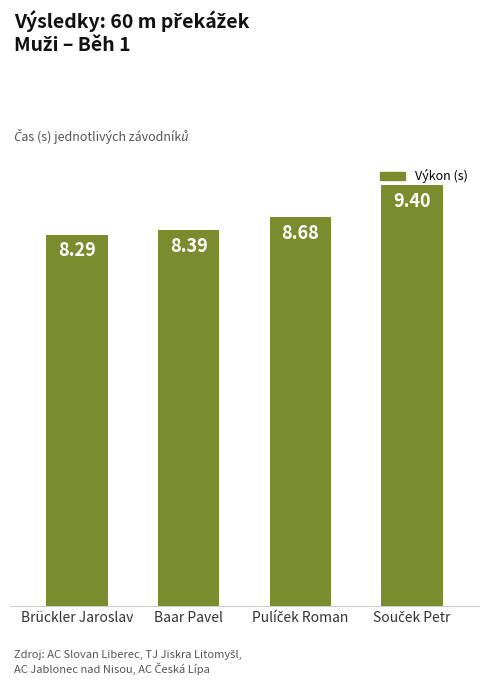

Which label corresponds to the smallest value in the chart?

Brückler Jaroslav